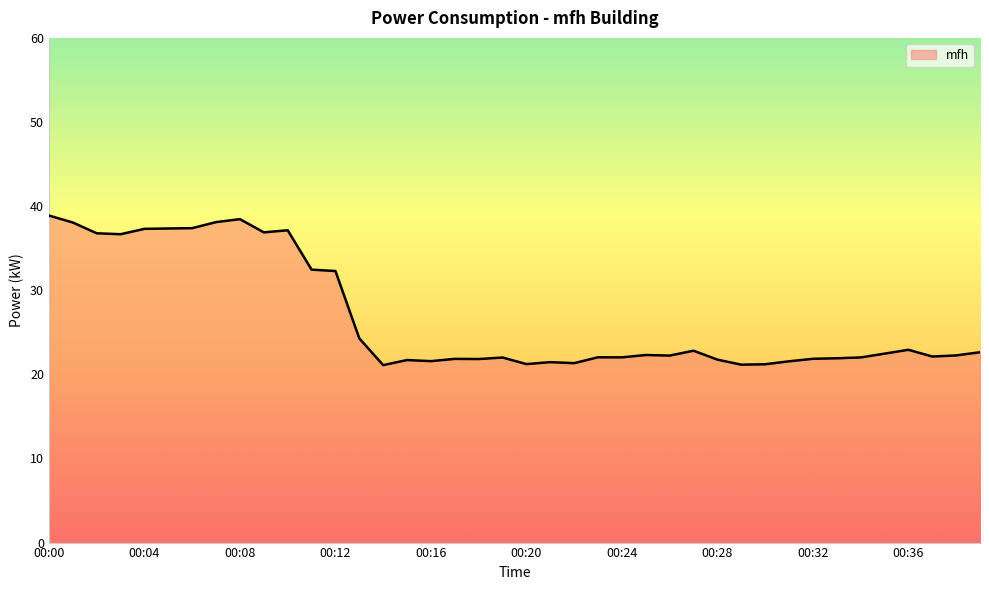

What is the smallest value displayed?

21.1